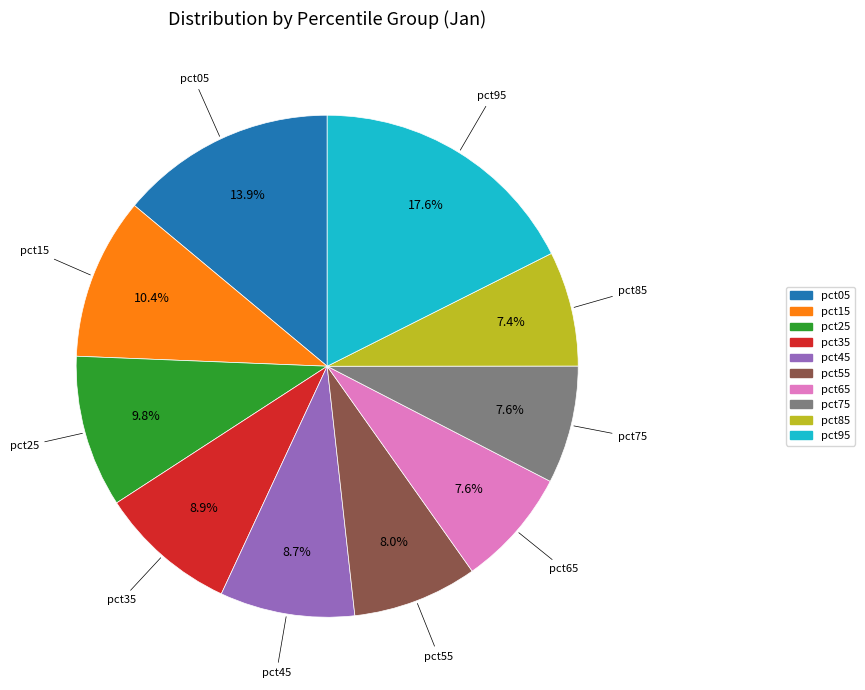

To the nearest percent, what portion does pct15 represent?

10%